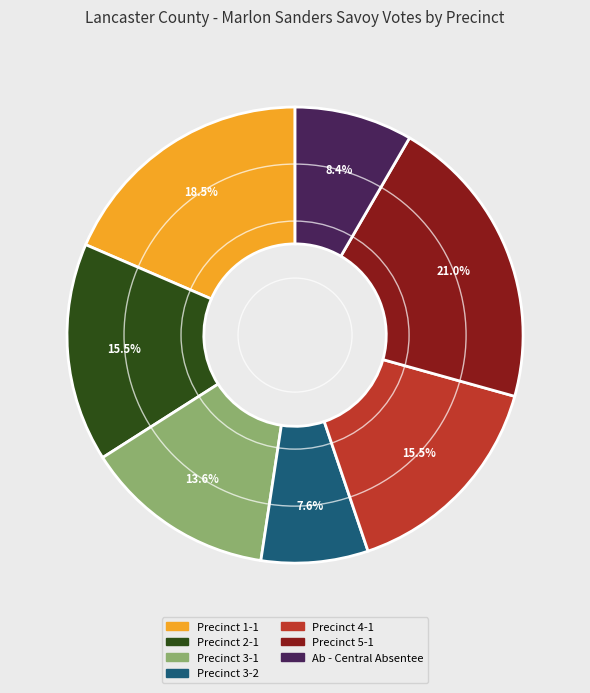

How many slices are in this pie chart?

7